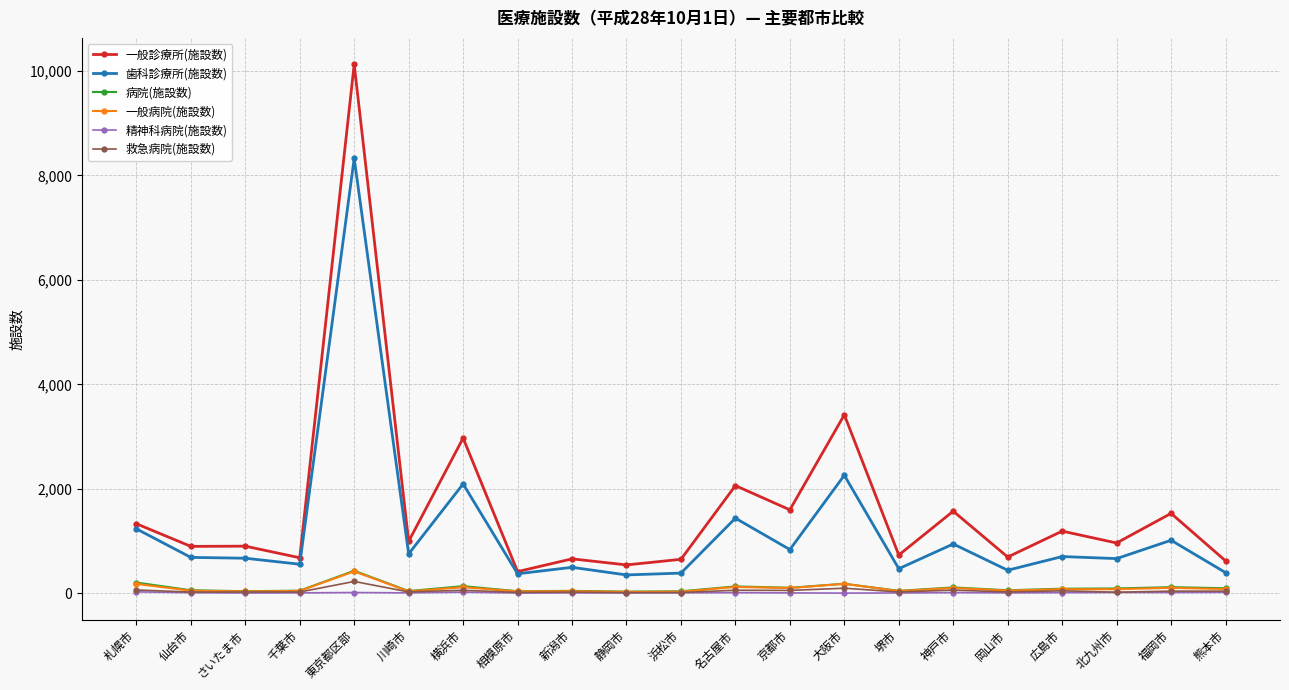

At which category is the sum across all series the highest?

東京都区部